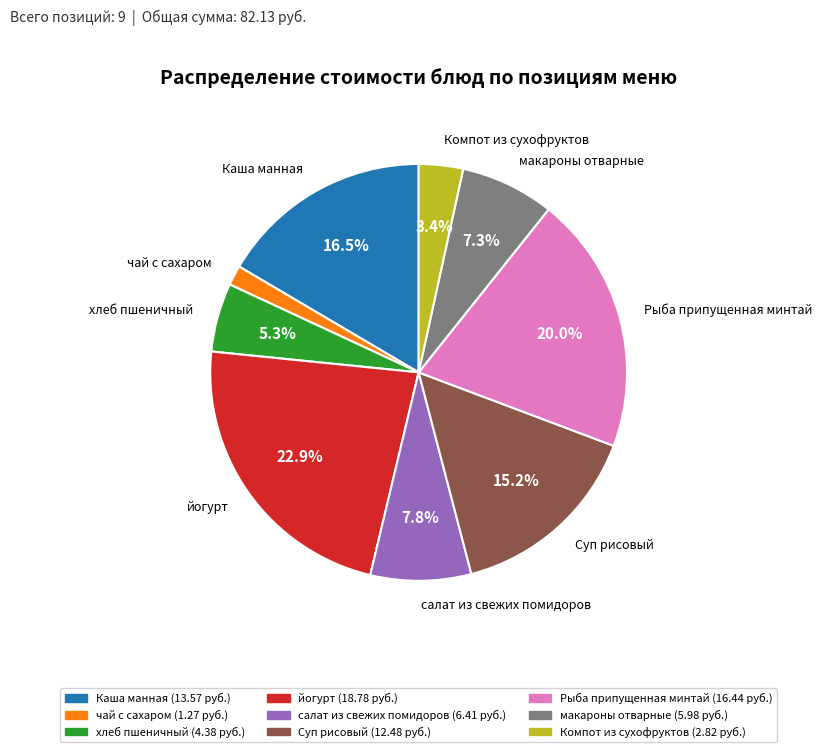

Approximately how many times larger is the value at Рыба припущенная минтай compared to йогурт?

0.9